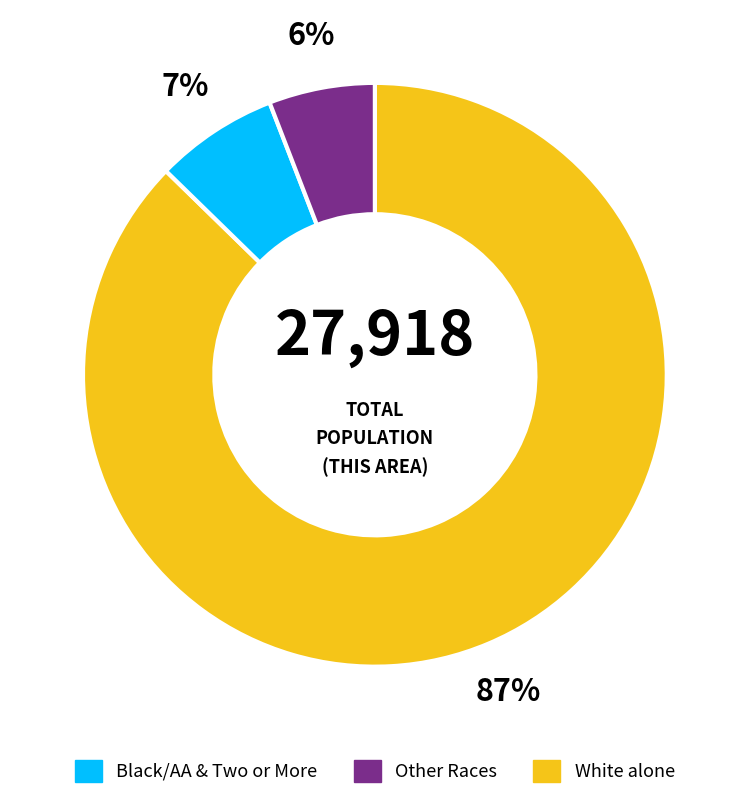

To the nearest percent, what is the average slice percentage?

33%